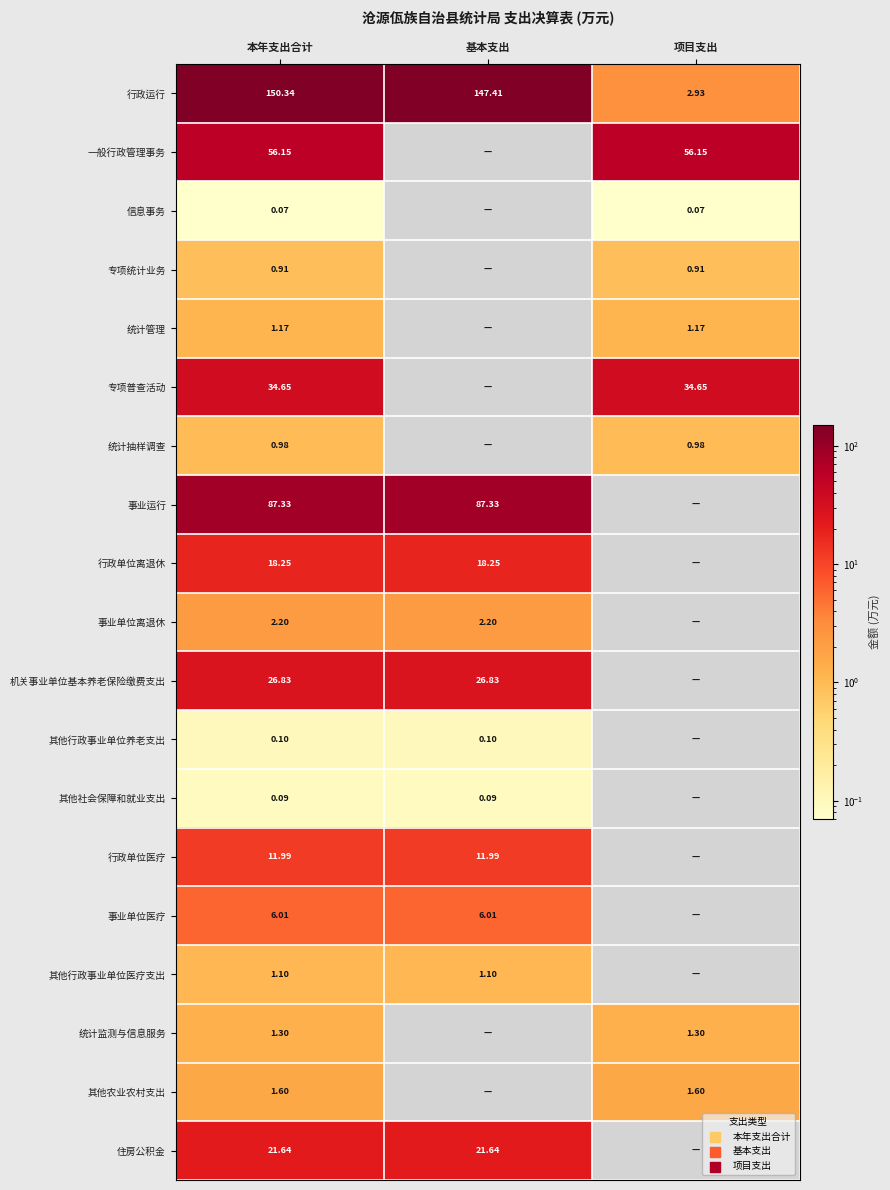

Rank the categories by 统计抽样调查 value from lowest to highest.

基本支出, 本年支出合计, 项目支出